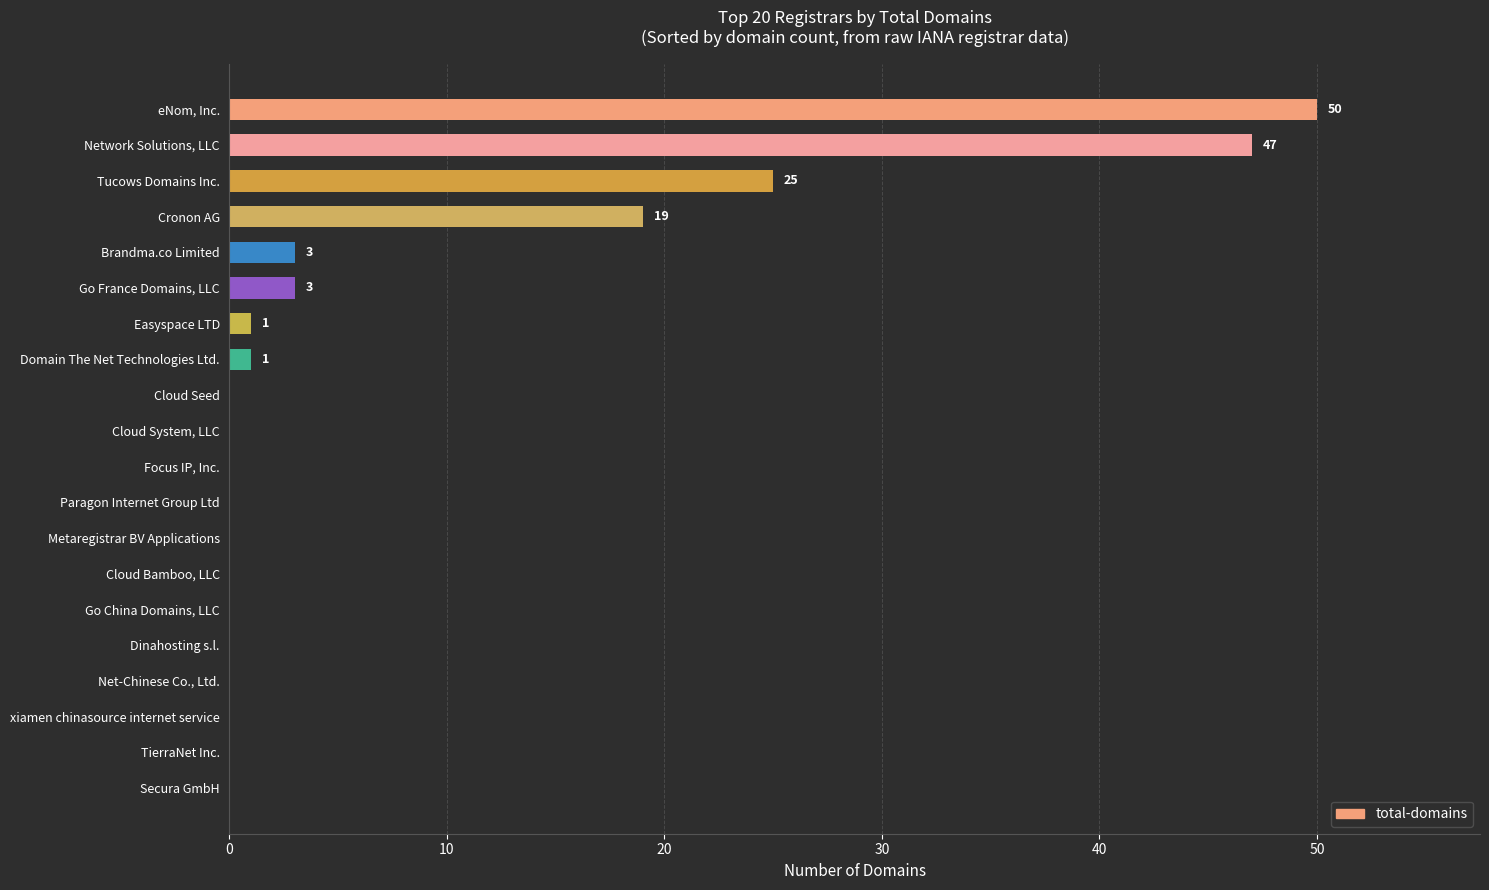

Reading top to bottom, list all the values displayed in this chart.

eNom, Inc.=50	Network Solutions, LLC=47	Tucows Domains Inc.=25	Cronon AG=19	Brandma.co Limited=3	Go France Domains, LLC=3	Easyspace LTD=1	Domain The Net Technologies Ltd.=1	Cloud Seed=0	Cloud System, LLC=0	Focus IP, Inc.=0	Paragon Internet Group Ltd=0	Metaregistrar BV Applications=0	Cloud Bamboo, LLC=0	Go China Domains, LLC=0	Dinahosting s.l.=0	Net-Chinese Co., Ltd.=0	xiamen chinasource internet service=0	TierraNet Inc.=0	Secura GmbH=0